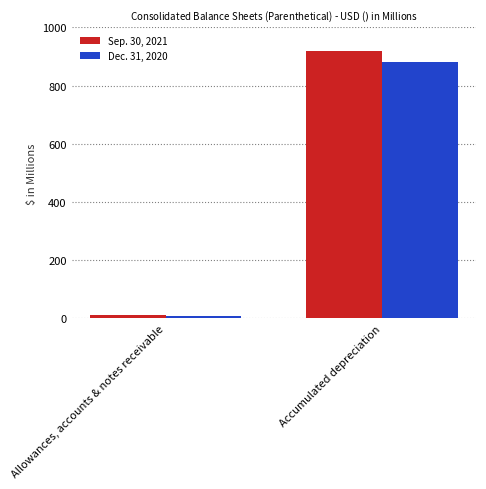

What is the total value across all series at Allowances, accounts & notes receivable?

20.2